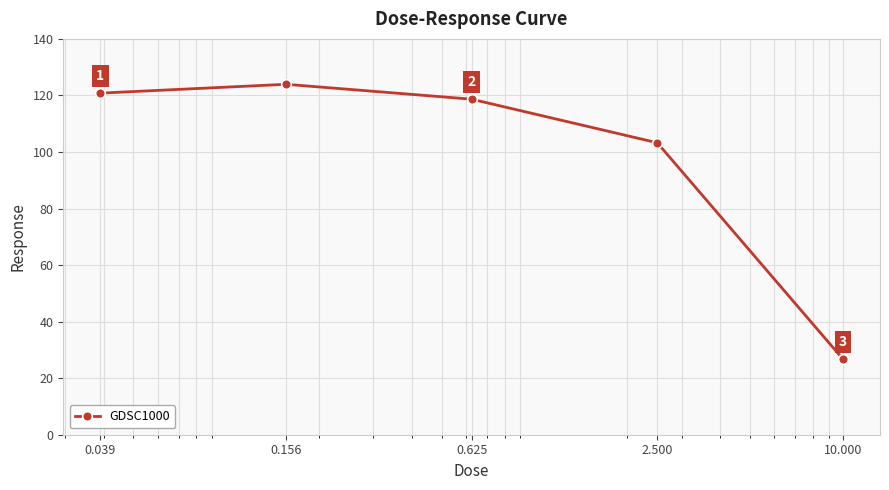

How many data points are less than 118?

2